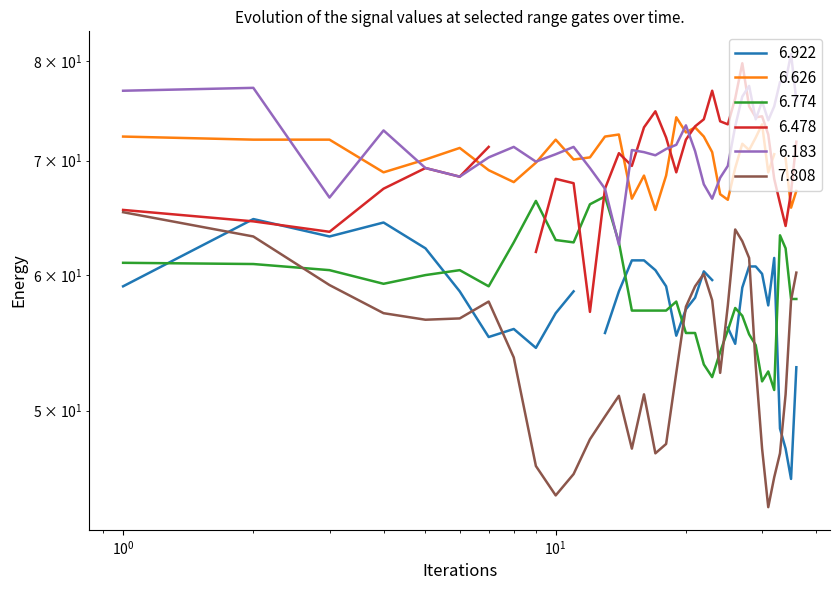

Is the value of 6.774 at 2007/09/28 04:30 greater than the value of 6.183 at 2007/09/28 04:40?

No